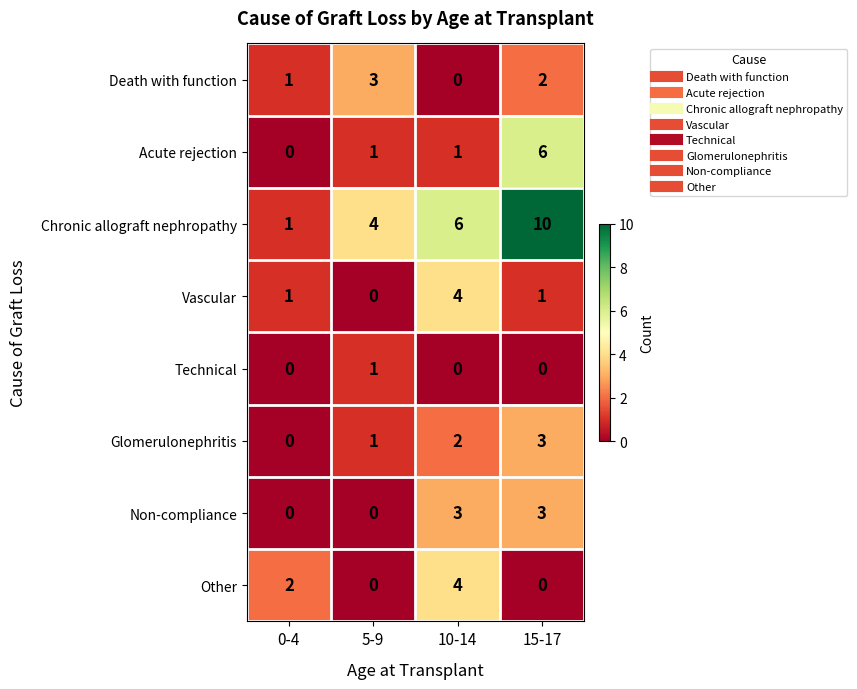

Which series has the largest range (max minus min)?

Chronic allograft nephropathy